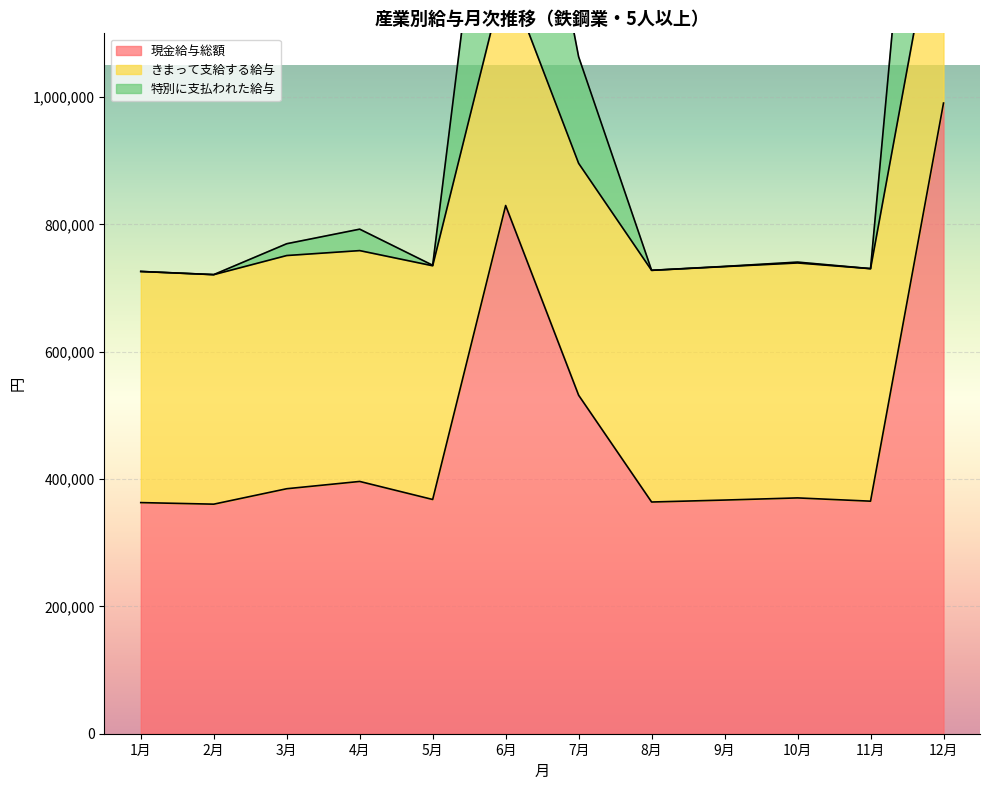

What is the sum of the 特別に支払われた給与 values at 11月 and 9月?

1464414